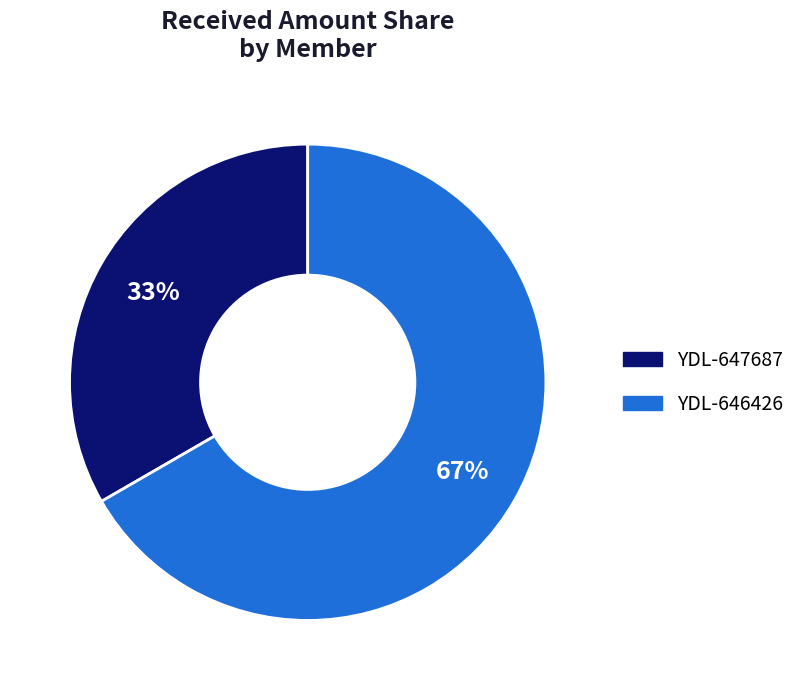

The YDL-646426 slice represents 67% of the pie. True or false?

True